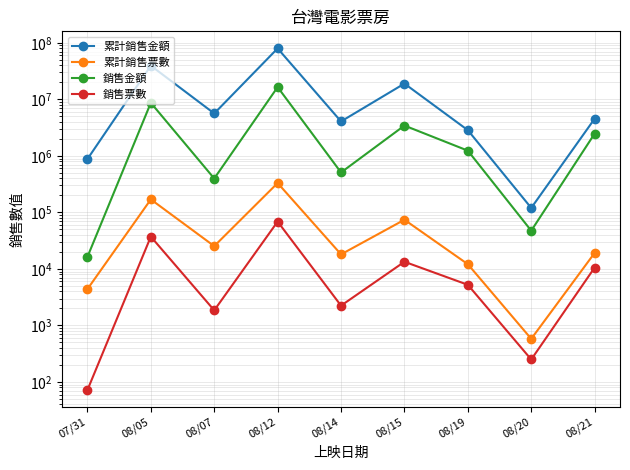

What is the lowest value of the 累計銷售金額 series?

120100